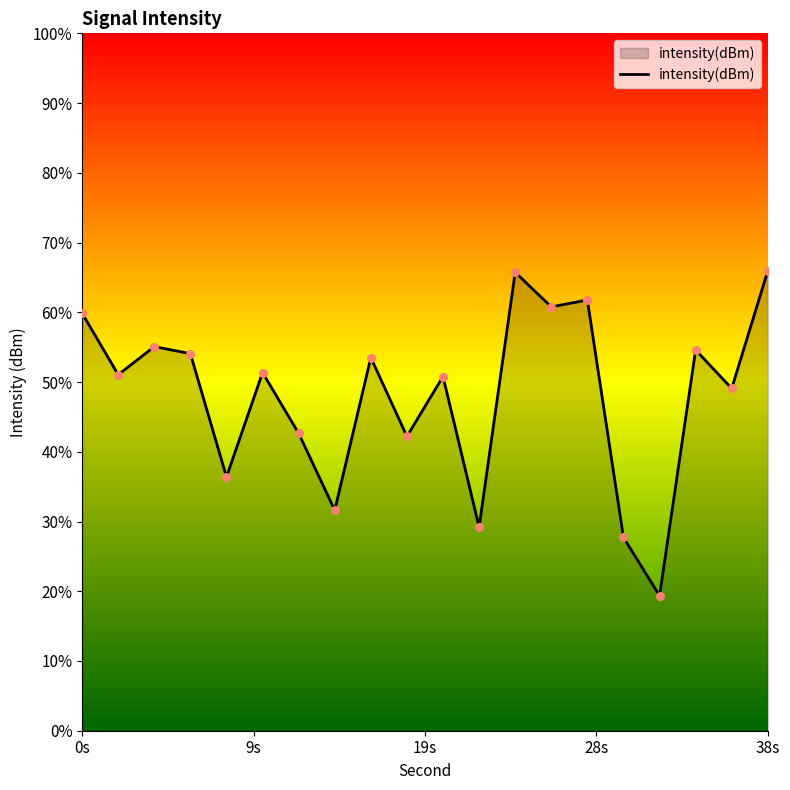

Which has a higher value, 32 or 38?

38